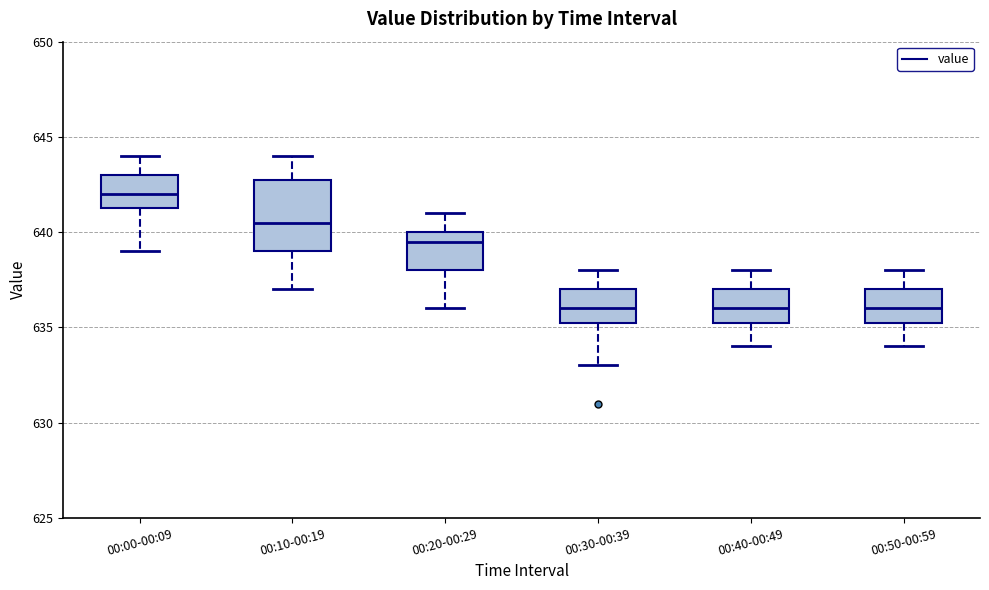

Reading left to right, read every box against the y-axis: the position of its median line, the range the box covers, and the ends of its whiskers. The values are not printed on the chart, so give them approximately, as read against the axis.

00:00-00:09: median 642.0, box 641.5 to 643.0, whiskers 639.0 to 644.0
00:10-00:19: median 640.5, box 639.0 to 643.0, whiskers 637.0 to 644.0
00:20-00:29: median 639.5, box 638.0 to 640.0, whiskers 636.0 to 641.0
00:30-00:39: median 636.0, box 635.5 to 637.0, whiskers 633.0 to 638.0
00:40-00:49: median 636.0, box 635.5 to 637.0, whiskers 634.0 to 638.0
00:50-00:59: median 636.0, box 635.5 to 637.0, whiskers 634.0 to 638.0